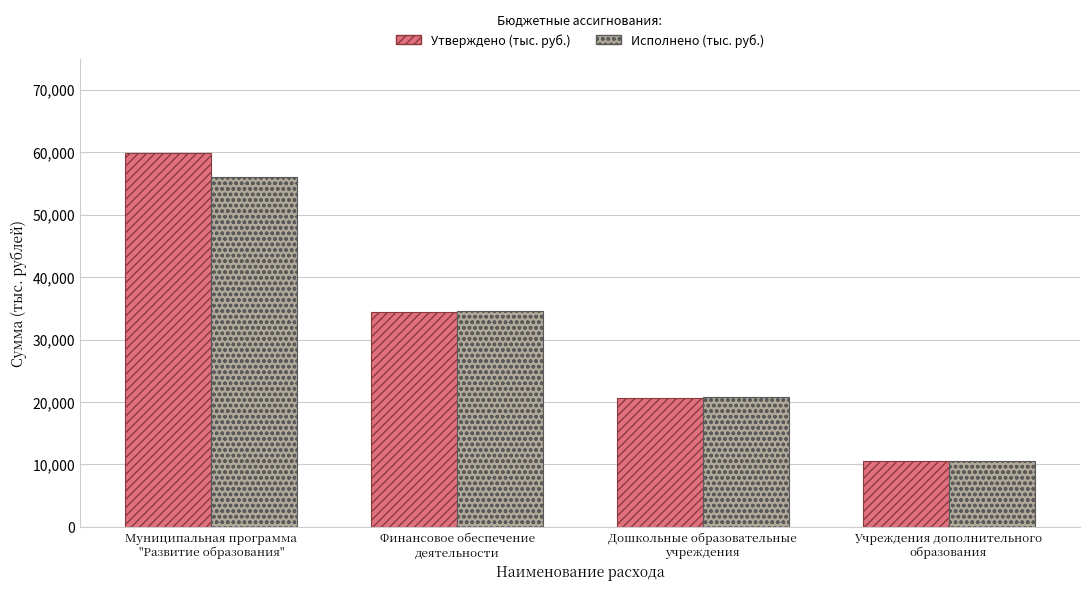

What is the sum of the Утверждено (тыс. руб.) values at Учреждения дополнительного
образования and Муниципальная программа
"Развитие образования"?

70478.9